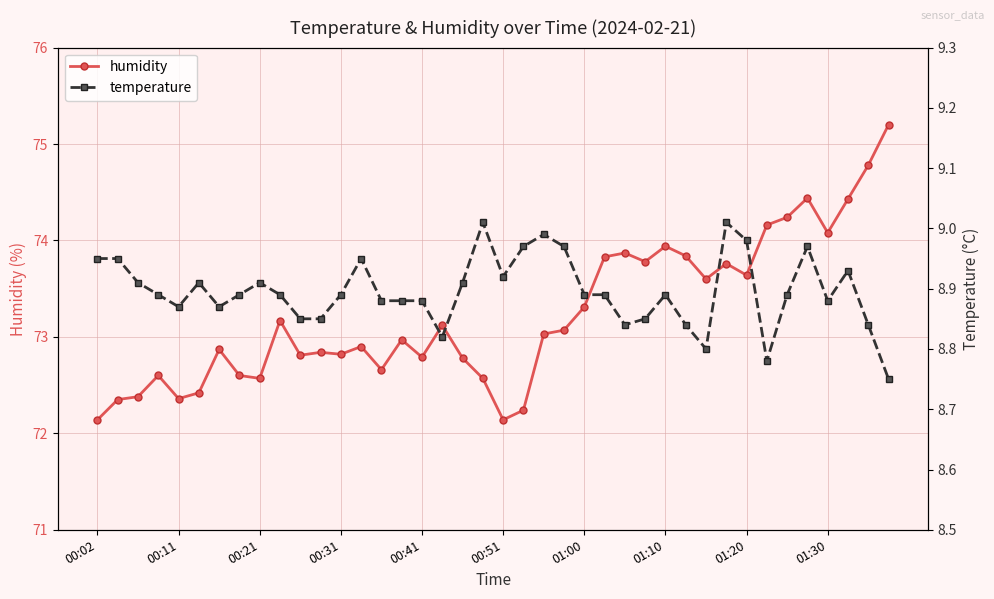

What is the difference between the maximum and minimum values in the temperature series?

0.3